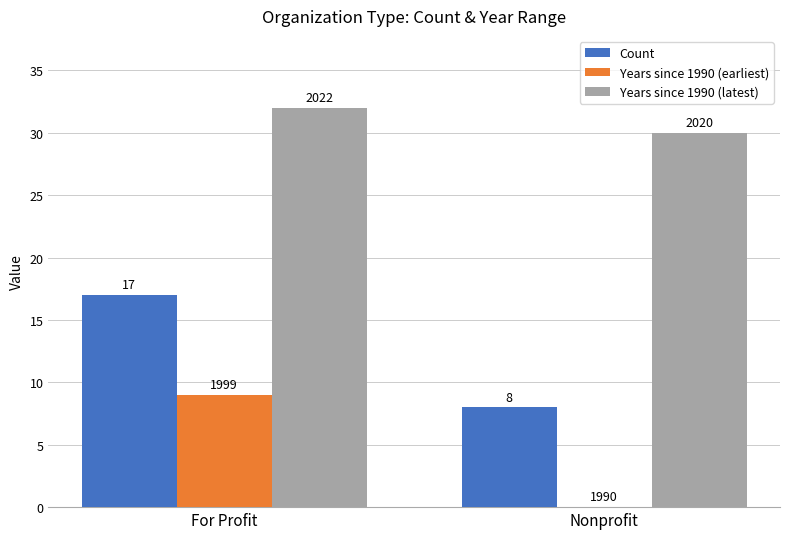

The value of Years since 1990 (earliest) at For Profit is 9. True or false?

True